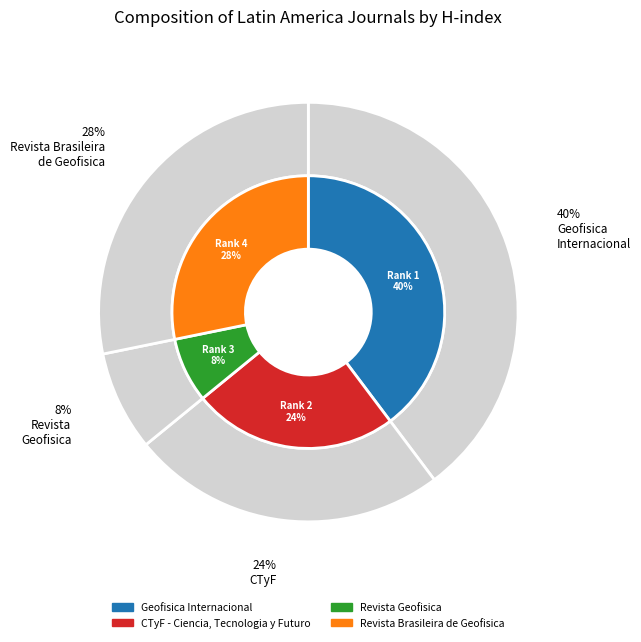

How many segments does this pie chart have?

4